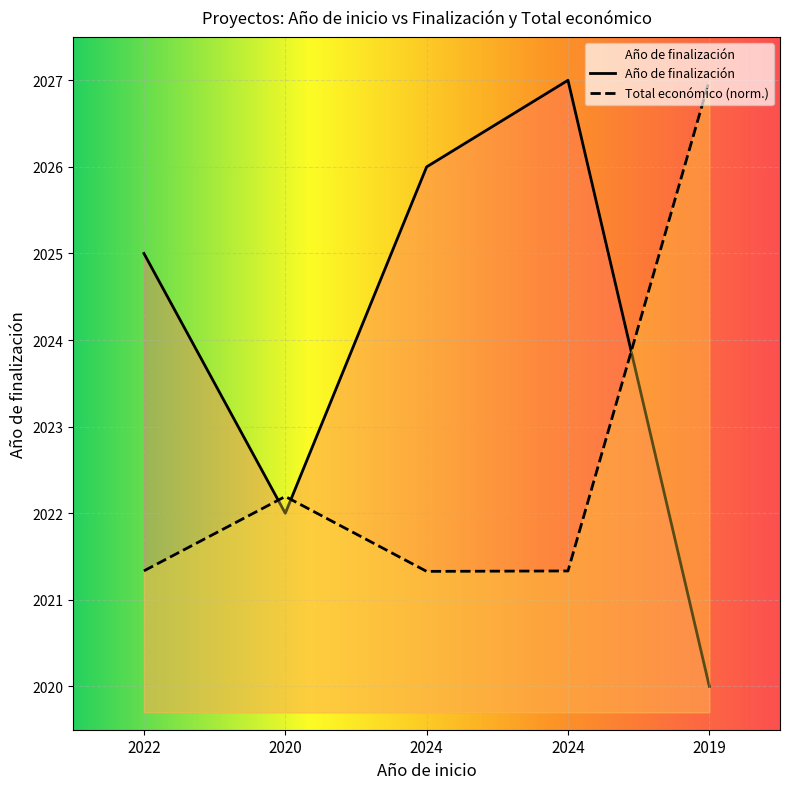

Rank the categories by Año de finalización value from lowest to highest.

2019, 2020, 2022, 2024, 2024